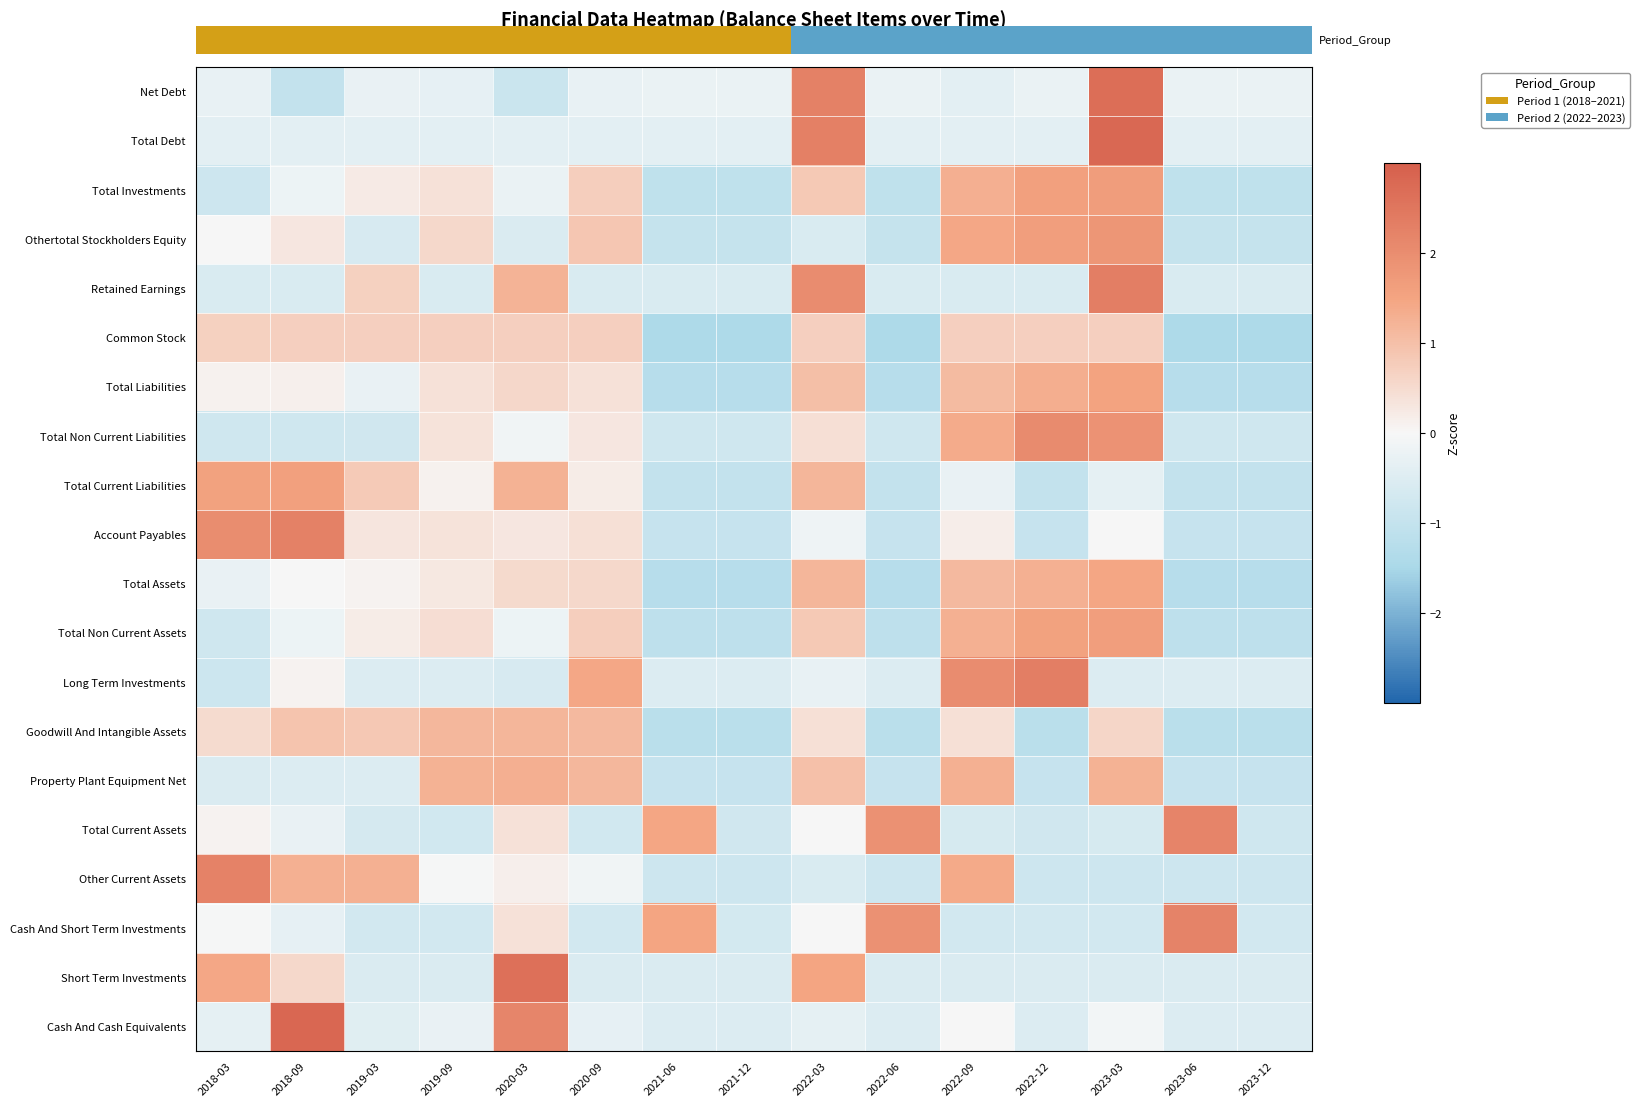

What is the spread (max minus min) of values at 2021-12?

1.2